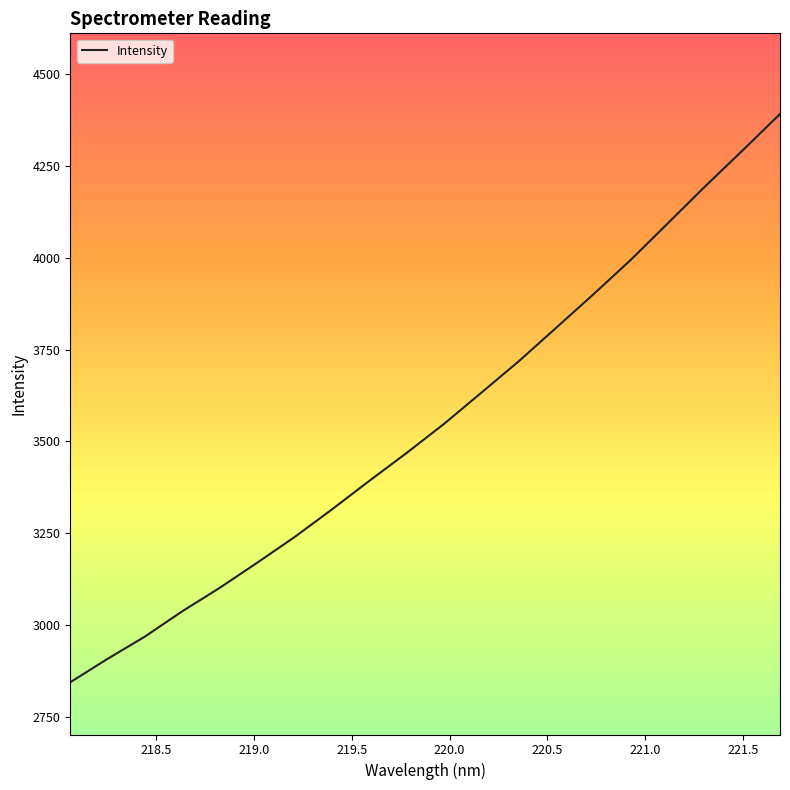

What is the greatest value displayed?

4391.1